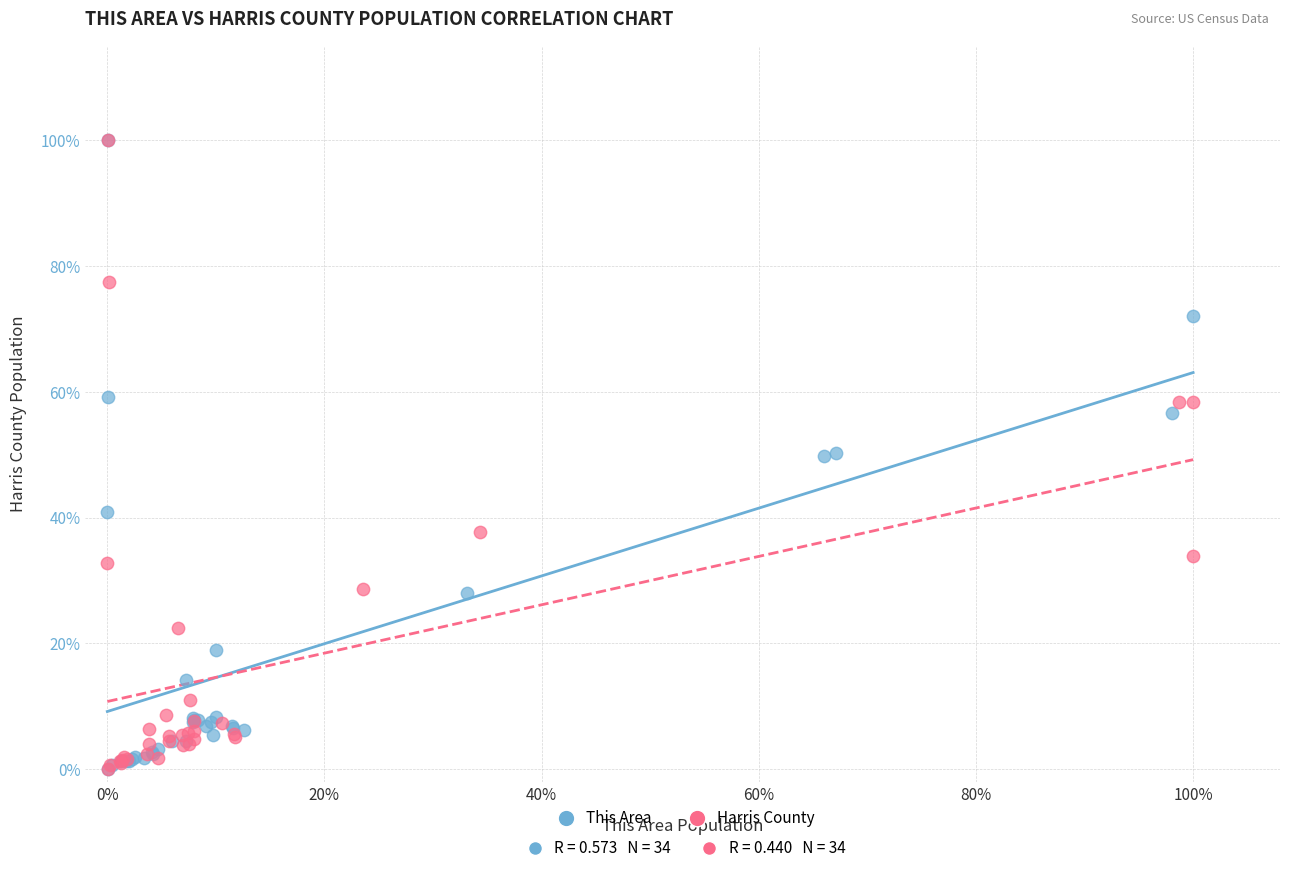

Which series has the largest Y range (max minus min)?

Harris County